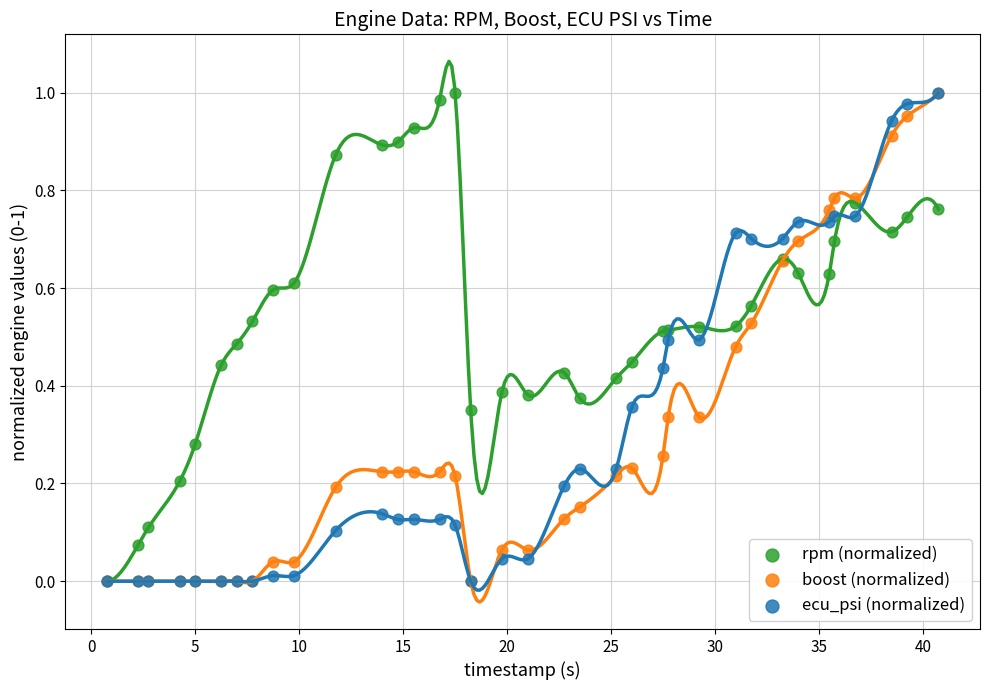

What are all the series names shown in the legend?

rpm (normalized), boost (normalized), ecu_psi (normalized)